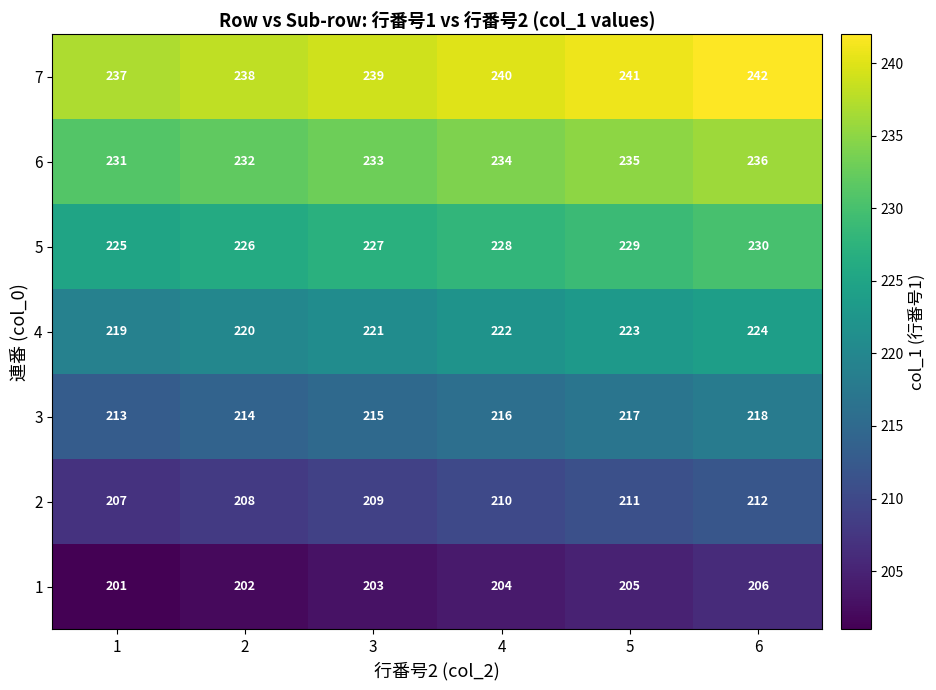

What is the average value of the 7 series?

240